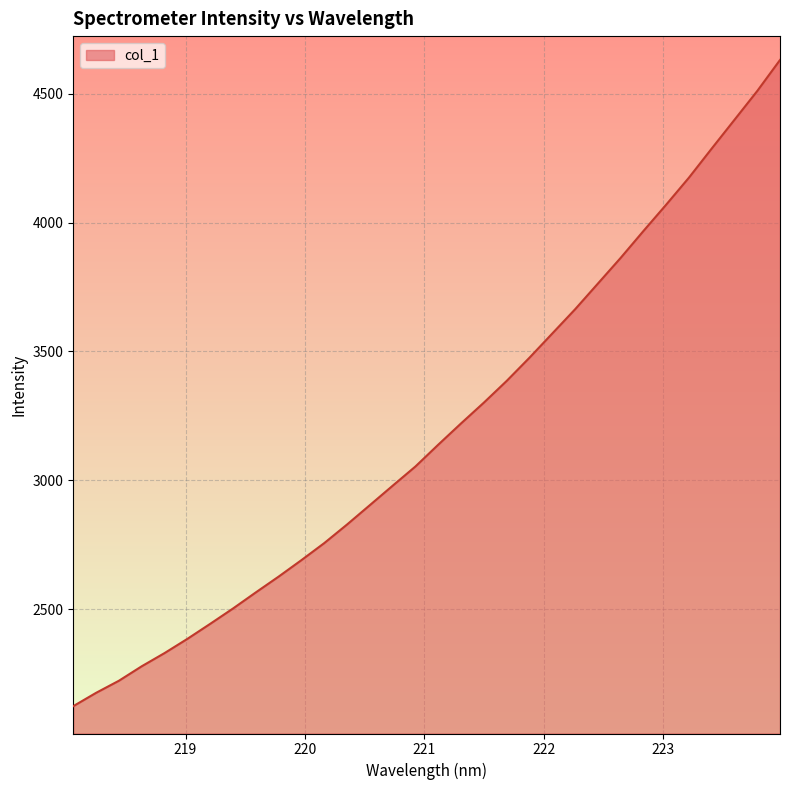

What is the smallest value displayed?

2122.8